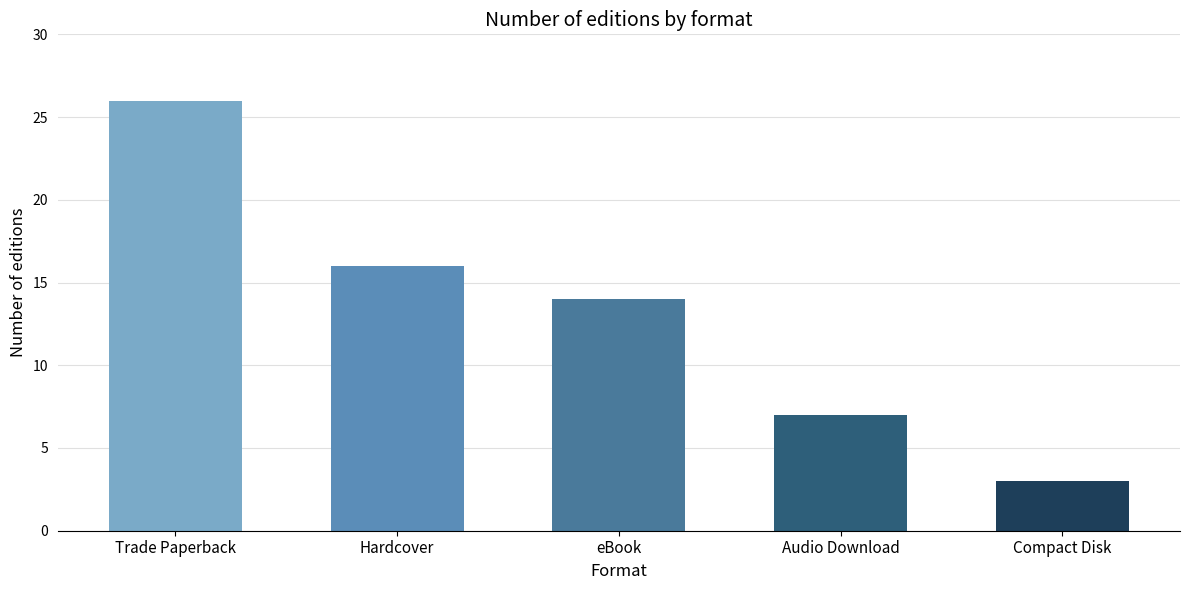

What position from the right is Compact Disk?

1